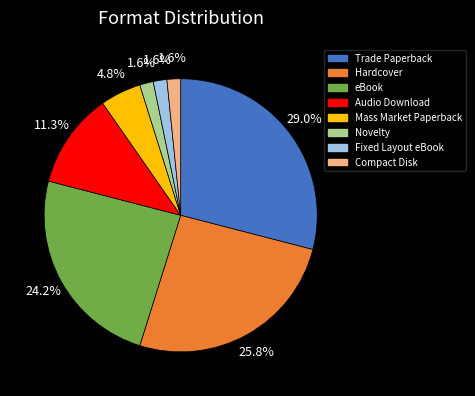

Is it true that Hardcover is 32% of the pie?

False